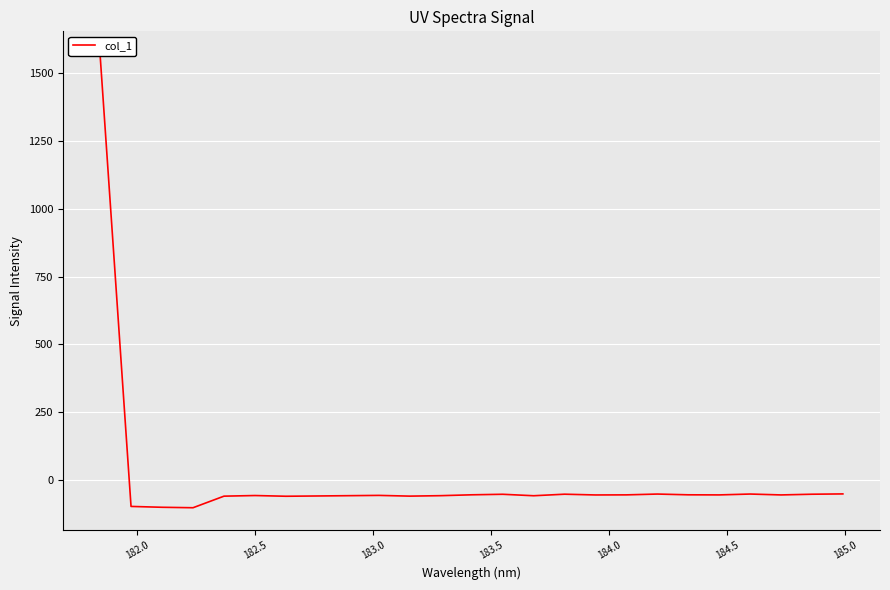

What is the difference between the maximum and minimum values?

1674.0